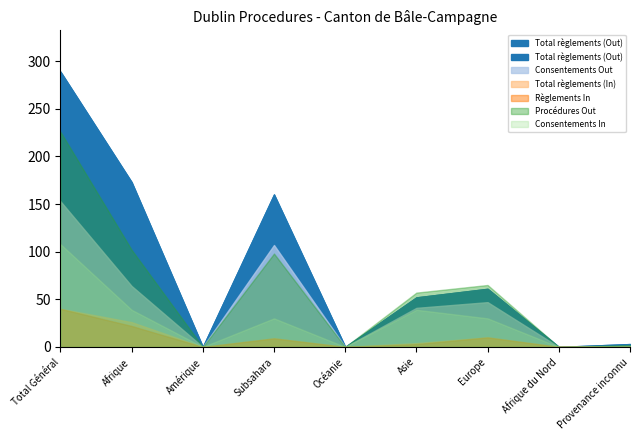

Does the chart have visible grid lines?

No